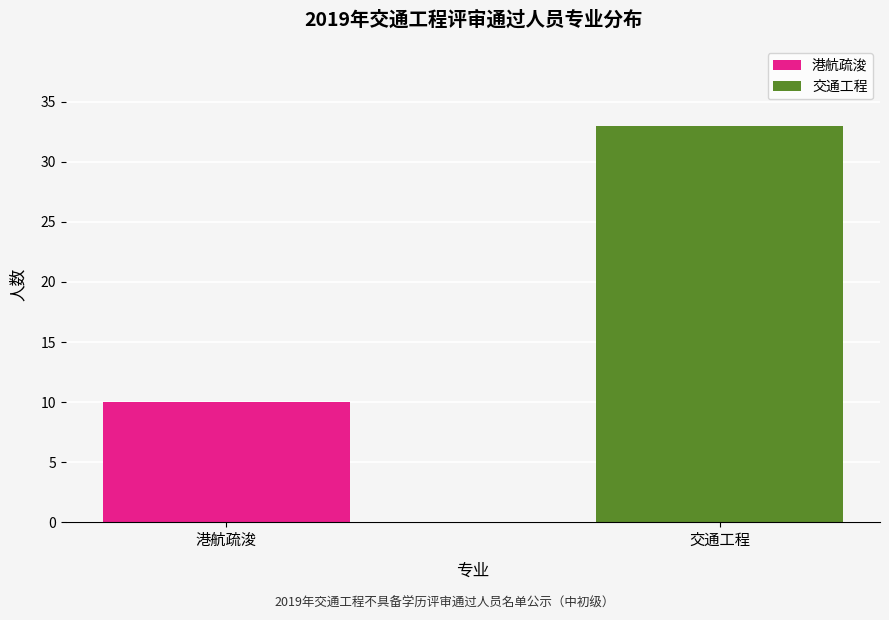

What is the total value across all series at 港航疏浚?

10